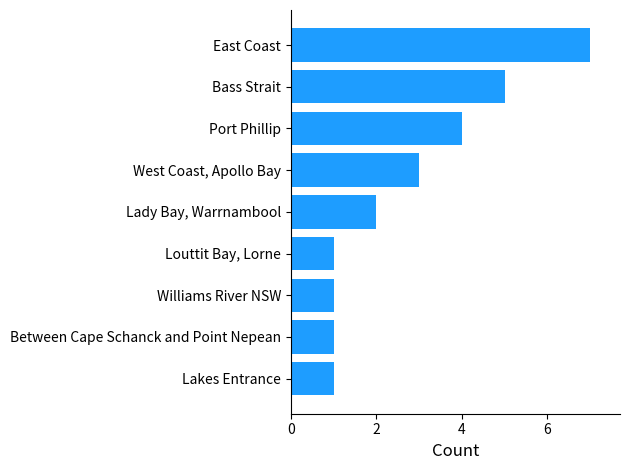

The value at Lakes Entrance is 1. True or false?

True